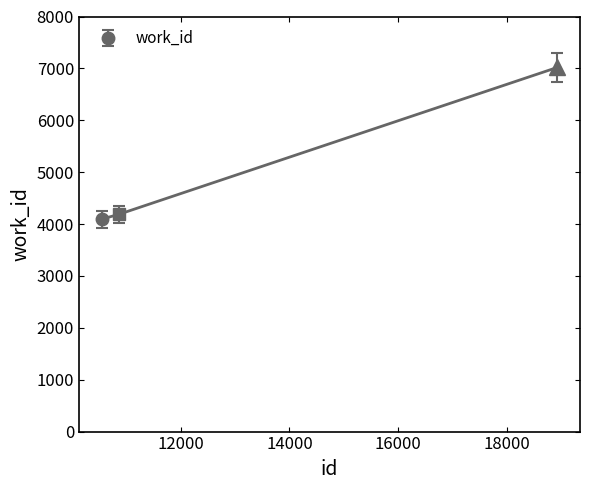

Reading left to right, list all the values displayed in this chart.

4094	4187	7018